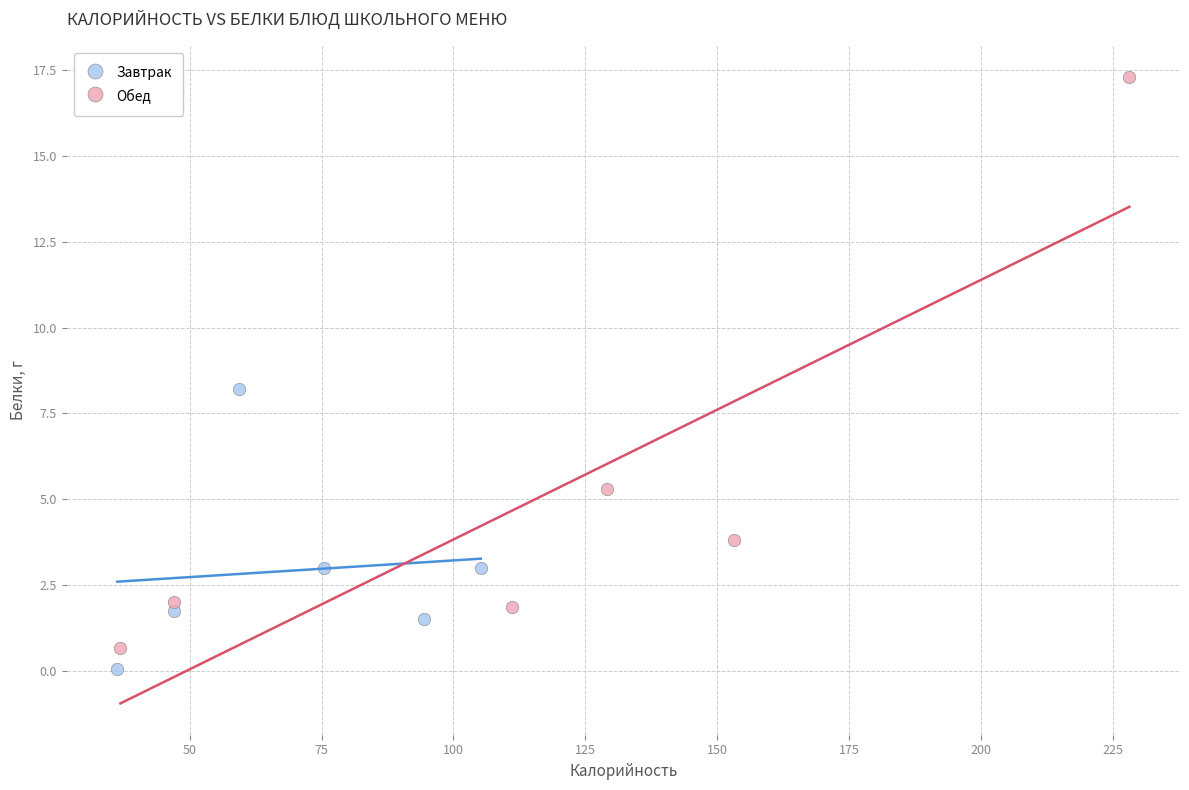

Which series contains the highest Y value?

Обед